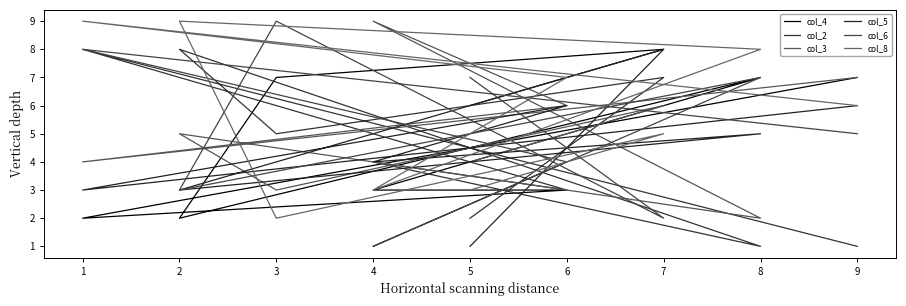

What is the spread (max minus min) of values at 2?

7